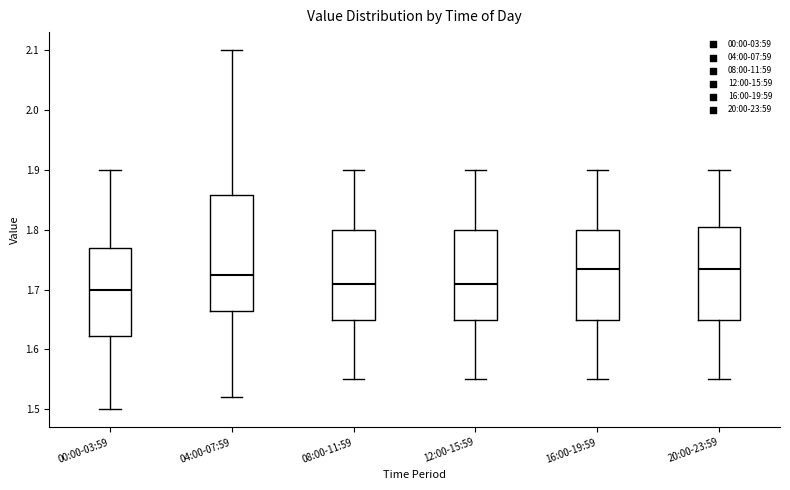

Reading left to right, read every box against the y-axis: the position of its median line, the range the box covers, and the ends of its whiskers. The values are not printed on the chart, so give them approximately, as read against the axis.

00:00-03:59: median 1.70, box 1.62 to 1.77, whiskers 1.50 to 1.90
04:00-07:59: median 1.73, box 1.67 to 1.86, whiskers 1.52 to 2.10
08:00-11:59: median 1.71, box 1.65 to 1.80, whiskers 1.55 to 1.90
12:00-15:59: median 1.71, box 1.65 to 1.80, whiskers 1.55 to 1.90
16:00-19:59: median 1.74, box 1.65 to 1.80, whiskers 1.55 to 1.90
20:00-23:59: median 1.74, box 1.65 to 1.81, whiskers 1.55 to 1.90